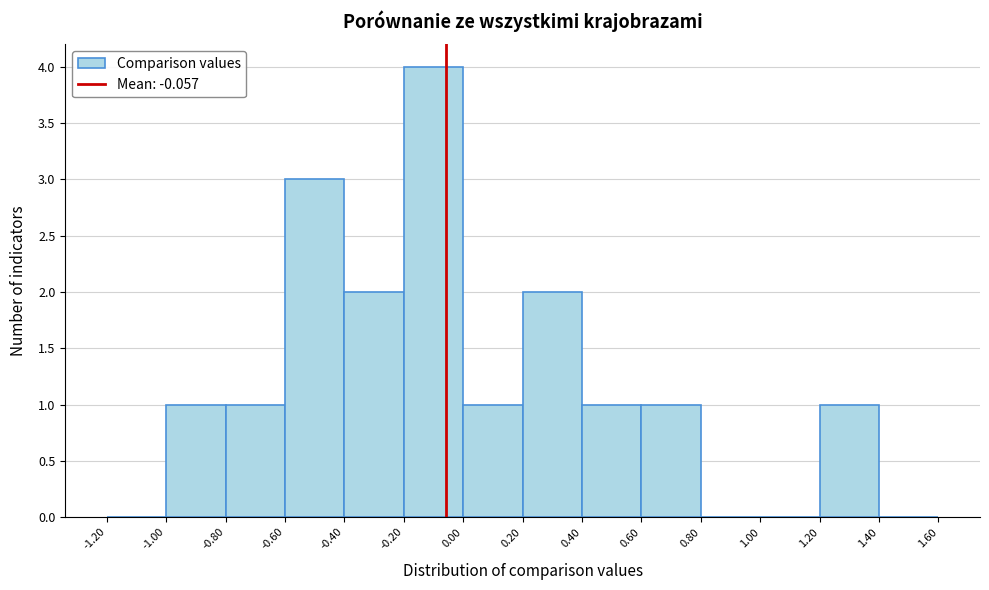

How tall is the bar that spans -0.20 to 0.00 on the x-axis? The values are not printed on the chart, so give them approximately, as read against the axis.

4